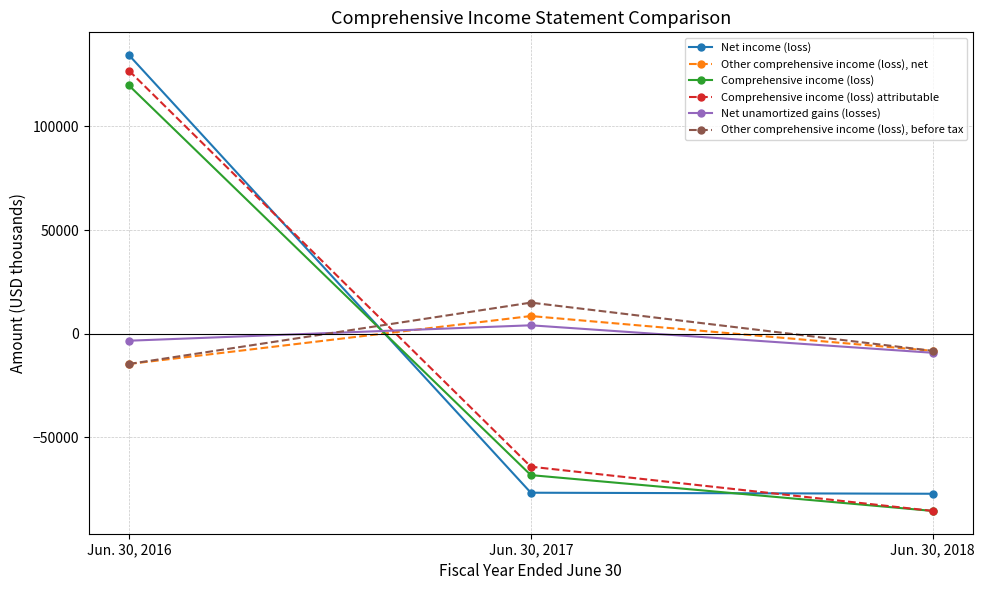

Rank the series by their maximum value, from highest to lowest.

Net income (loss), Comprehensive income (loss) attributable, Comprehensive income (loss), Other comprehensive income (loss), before tax, Other comprehensive income (loss), net, Net unamortized gains (losses)